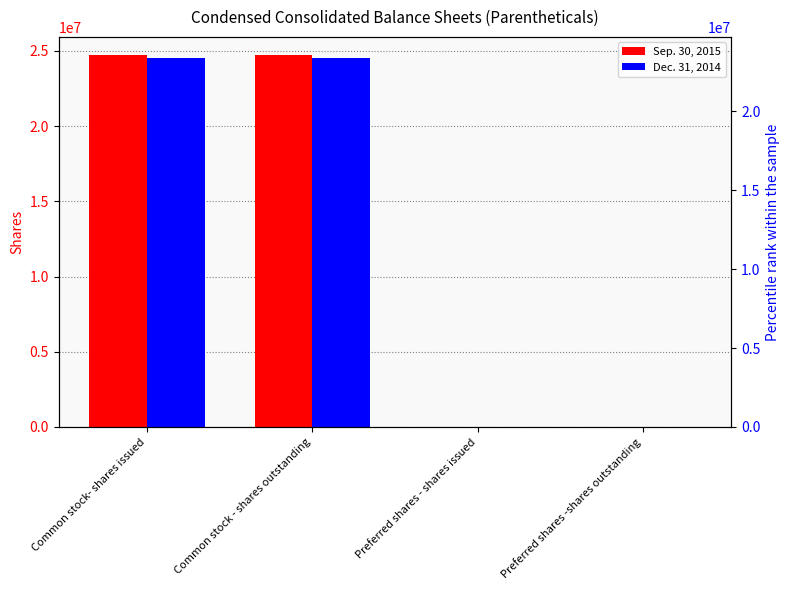

What is the value of the Sep. 30, 2015 bar at the 2nd from the left?

24697335